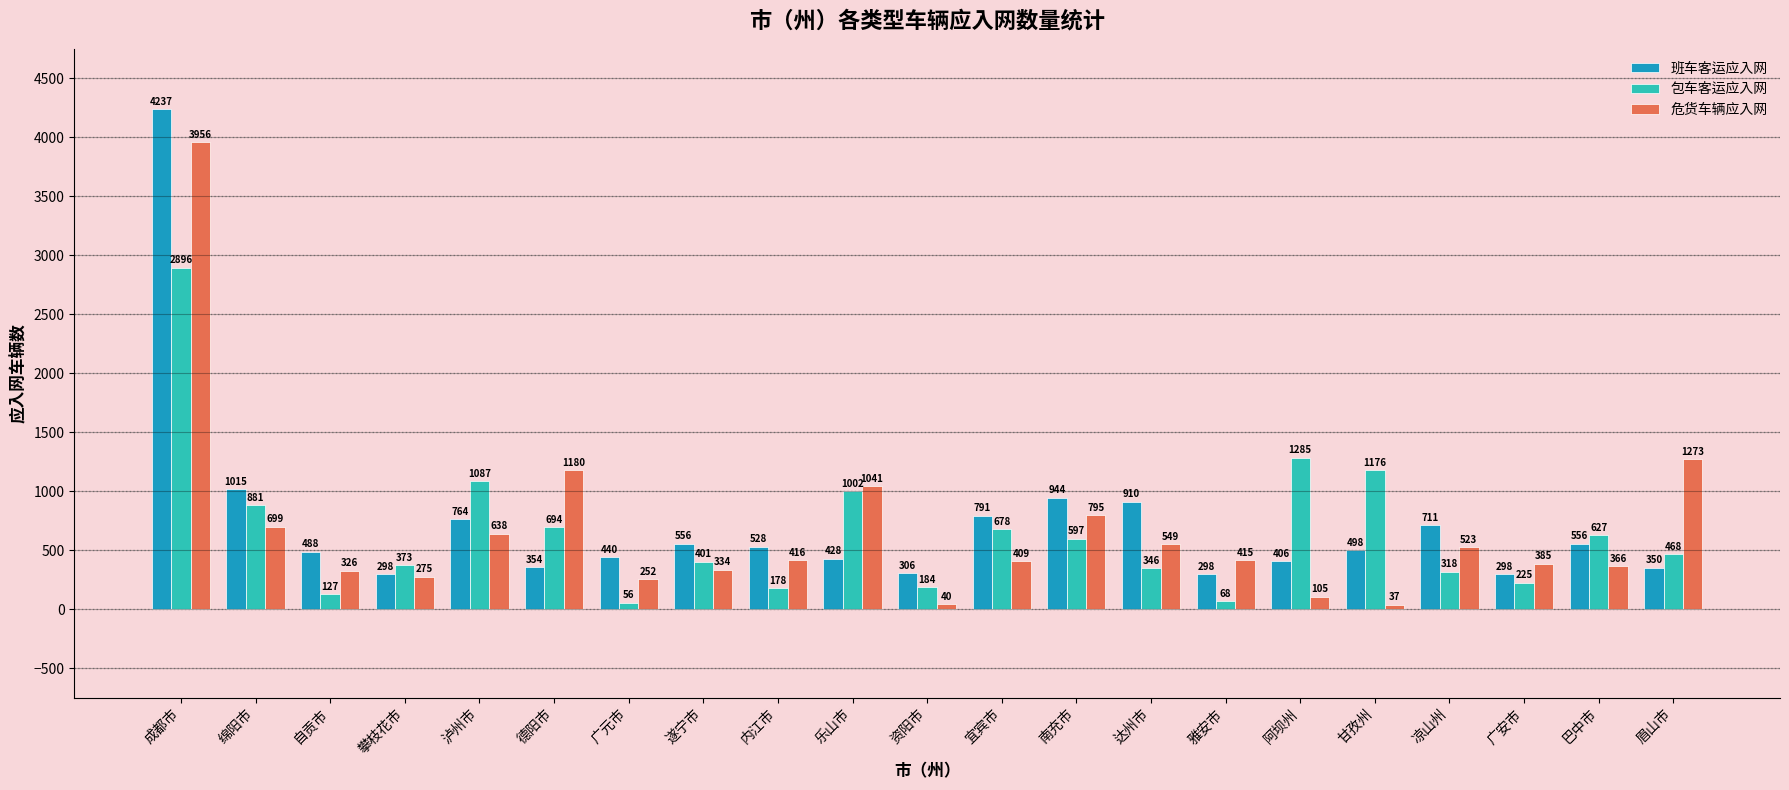

What is the approximate value of 危货车辆应入网 at 雅安市?

415